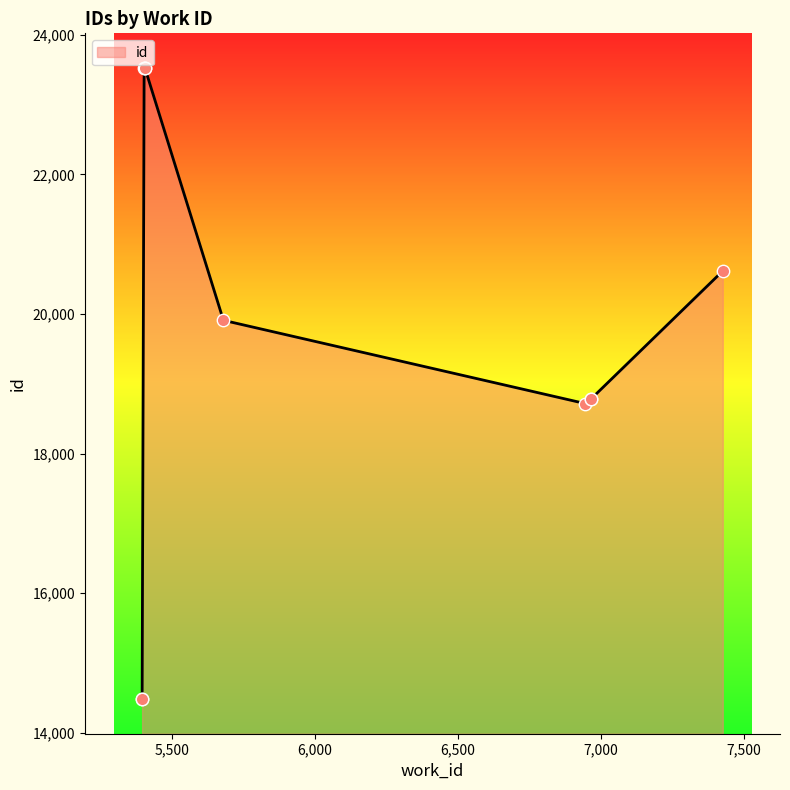

What is the change in value from 6965 to 5681?

+1129